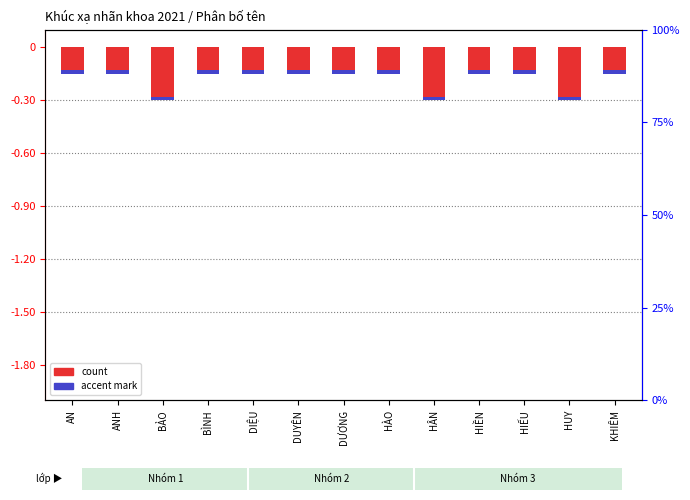

Is it true that count (inverted) equals -0.3 at BẢO?

True